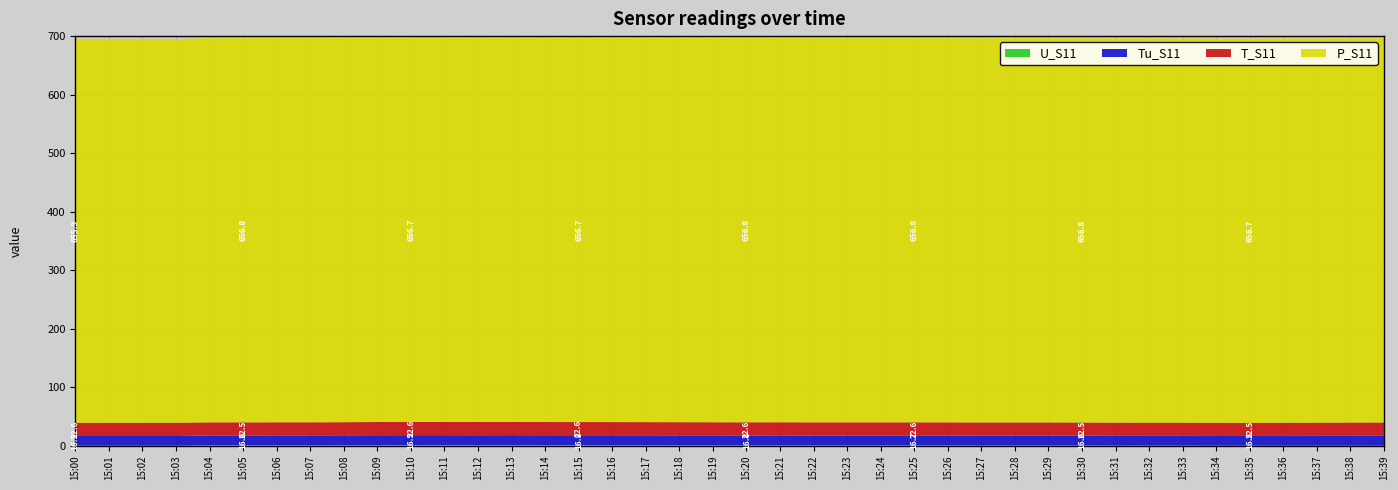

Reading right to left, list all the values displayed in this chart.

U_S11: 15:39=0.0	15:38=0.1	15:37=0.1	15:36=0.1	15:35=0.1	15:34=0.1	15:33=0.2	15:32=0.2	15:31=0.3	15:30=0.4	15:29=0.4	15:28=0.4	15:27=0.4	15:26=0.5	15:25=0.5	15:24=0.5	15:23=0.5	15:22=0.5	15:21=0.6	15:20=0.5	15:19=0.6	15:18=0.7	15:17=0.8	15:16=0.9	15:15=0.9	15:14=0.9	15:13=1.0	15:12=0.9	15:11=1.0	15:10=1.0	15:09=0.9	15:08=0.8	15:07=0.6	15:06=0.7	15:05=0.7	15:04=0.7	15:03=0.0	15:02=0.0	15:01=0.0	15:00=0.0
Tu_S11: 15:39=16.9	15:38=16.8	15:37=16.7	15:36=16.6	15:35=16.5	15:34=16.5	15:33=16.6	15:32=16.6	15:31=16.6	15:30=16.6	15:29=16.7	15:28=16.7	15:27=16.7	15:26=16.7	15:25=16.7	15:24=16.7	15:23=16.7	15:22=16.7	15:21=16.8	15:20=16.8	15:19=16.8	15:18=16.8	15:17=16.8	15:16=16.8	15:15=16.8	15:14=16.9	15:13=16.9	15:12=16.9	15:11=16.9	15:10=16.9	15:09=16.9	15:08=16.8	15:07=16.8	15:06=16.7	15:05=16.6	15:04=16.6	15:03=16.5	15:02=16.5	15:01=16.5	15:00=16.5
T_S11: 15:39=22.7	15:38=22.6	15:37=22.5	15:36=22.5	15:35=22.5	15:34=22.5	15:33=22.5	15:32=22.5	15:31=22.5	15:30=22.5	15:29=22.6	15:28=22.6	15:27=22.6	15:26=22.6	15:25=22.6	15:24=22.6	15:23=22.6	15:22=22.6	15:21=22.6	15:20=22.6	15:19=22.6	15:18=22.6	15:17=22.6	15:16=22.6	15:15=22.6	15:14=22.6	15:13=22.6	15:12=22.6	15:11=22.6	15:10=22.6	15:09=22.6	15:08=22.5	15:07=22.5	15:06=22.5	15:05=22.5	15:04=22.5	15:03=22.7	15:02=22.7	15:01=22.6	15:00=22.6
P_S11: 15:39=656.7	15:38=656.7	15:37=656.7	15:36=656.7	15:35=656.7	15:34=656.7	15:33=656.7	15:32=656.8	15:31=656.7	15:30=656.8	15:29=656.8	15:28=656.8	15:27=656.8	15:26=656.8	15:25=656.8	15:24=656.8	15:23=656.8	15:22=656.8	15:21=656.8	15:20=656.8	15:19=656.8	15:18=656.8	15:17=656.8	15:16=656.8	15:15=656.7	15:14=656.7	15:13=656.7	15:12=656.7	15:11=656.7	15:10=656.7	15:09=656.7	15:08=656.7	15:07=656.8	15:06=656.8	15:05=656.8	15:04=656.7	15:03=655.8	15:02=655.8	15:01=655.9	15:00=655.9